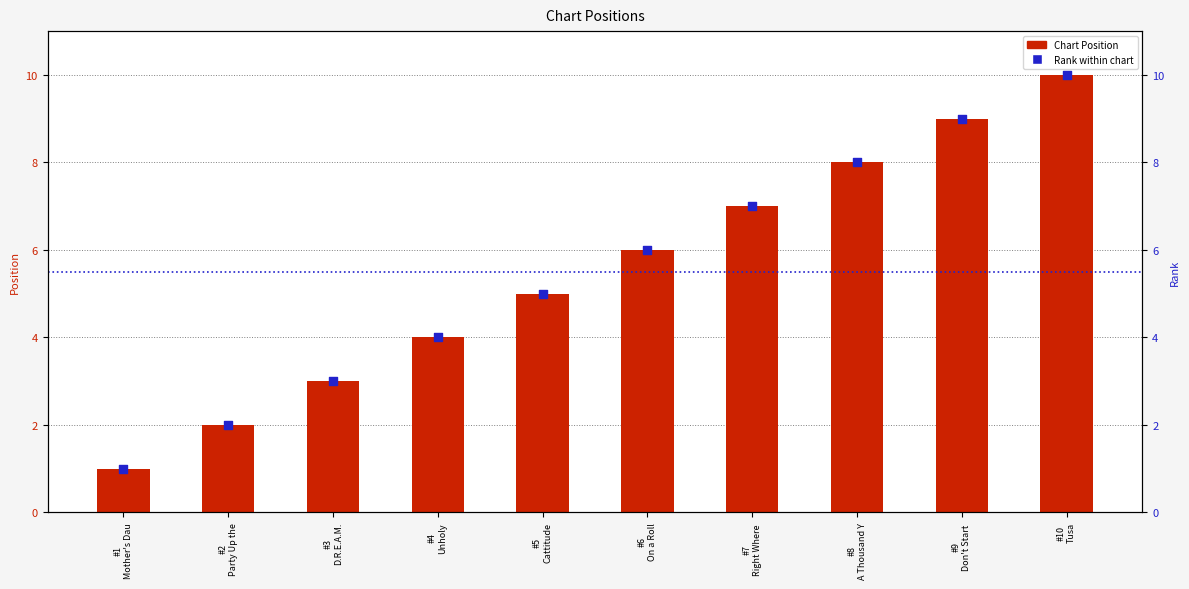

At how many categories does at least one series exceed 5?

5